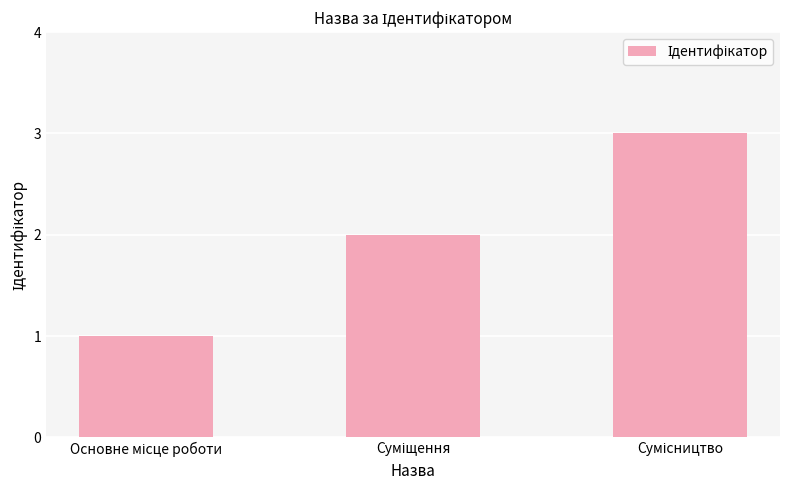

How many bars are there in total?

3